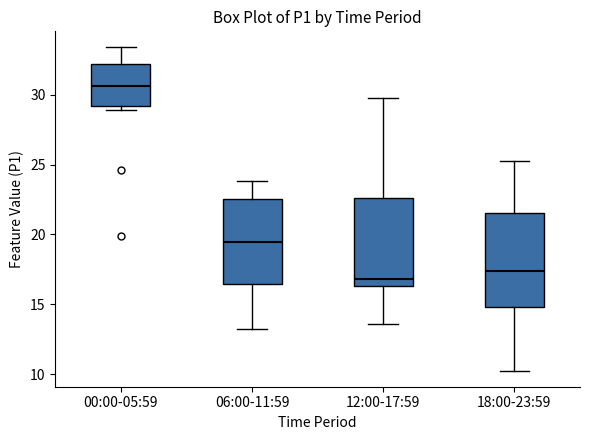

Reading left to right, transcribe this box plot: for each box, give where its median line is, the range the box spans, and where its two whiskers end, as read against the y-axis. The values are not printed on the chart, so give them approximately, as read against the axis.

00:00-05:59: median 30.5, box 29.0 to 32.0, whiskers 29.0 (just below the box's lower edge) to 33.5
06:00-11:59: median 19.5, box 16.5 to 22.5, whiskers 13.0 to 24.0
12:00-17:59: median 17.0, box 16.5 to 22.5, whiskers 13.5 to 30.0
18:00-23:59: median 17.5, box 15.0 to 21.5, whiskers 10.5 to 25.5